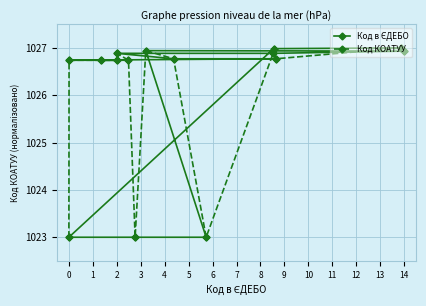

What is the minimum value shown in the chart?

1023.0